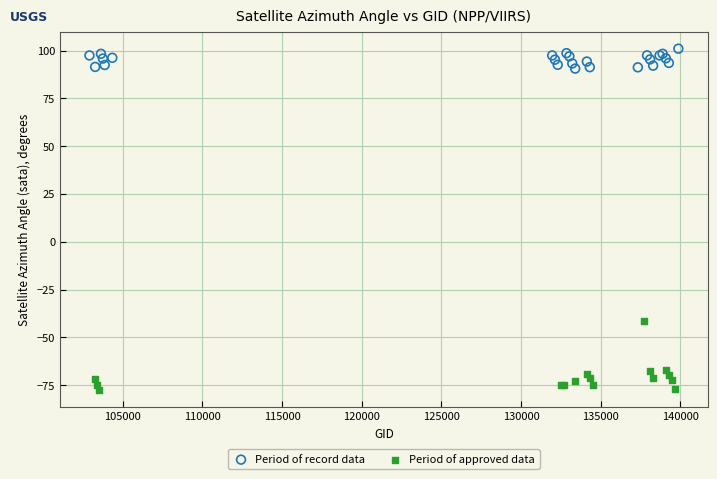

Which series has the widest spread of Y values?

Period of approved data